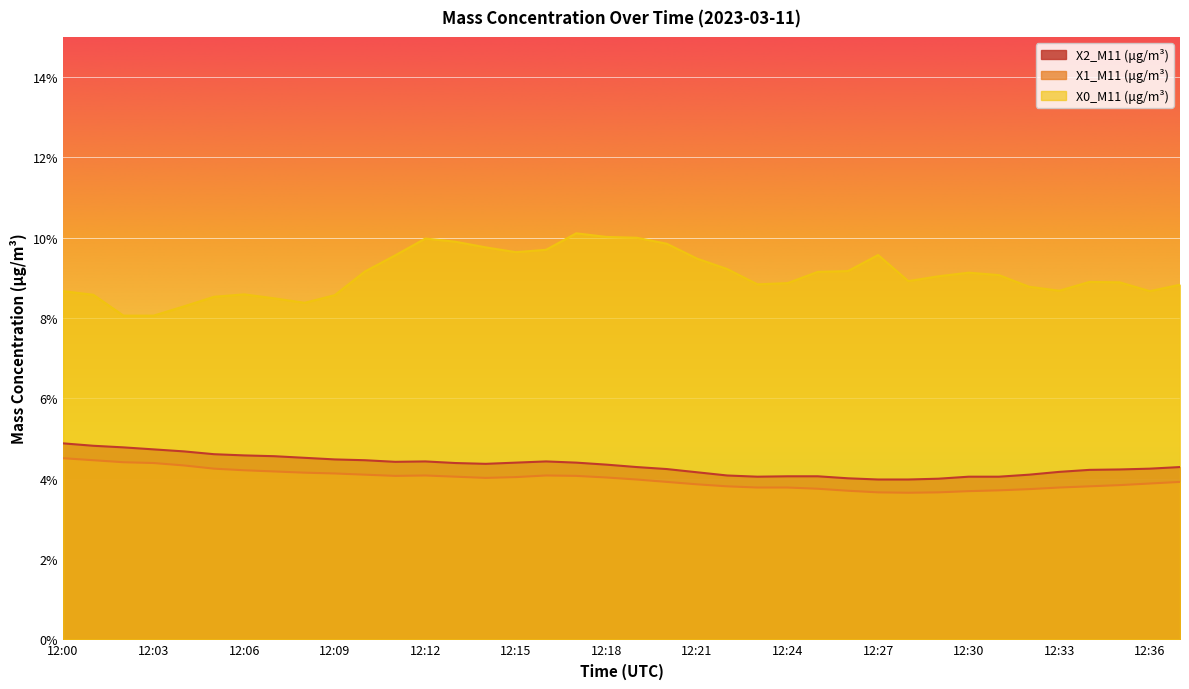

At which category is the sum across all series the highest?

12:17